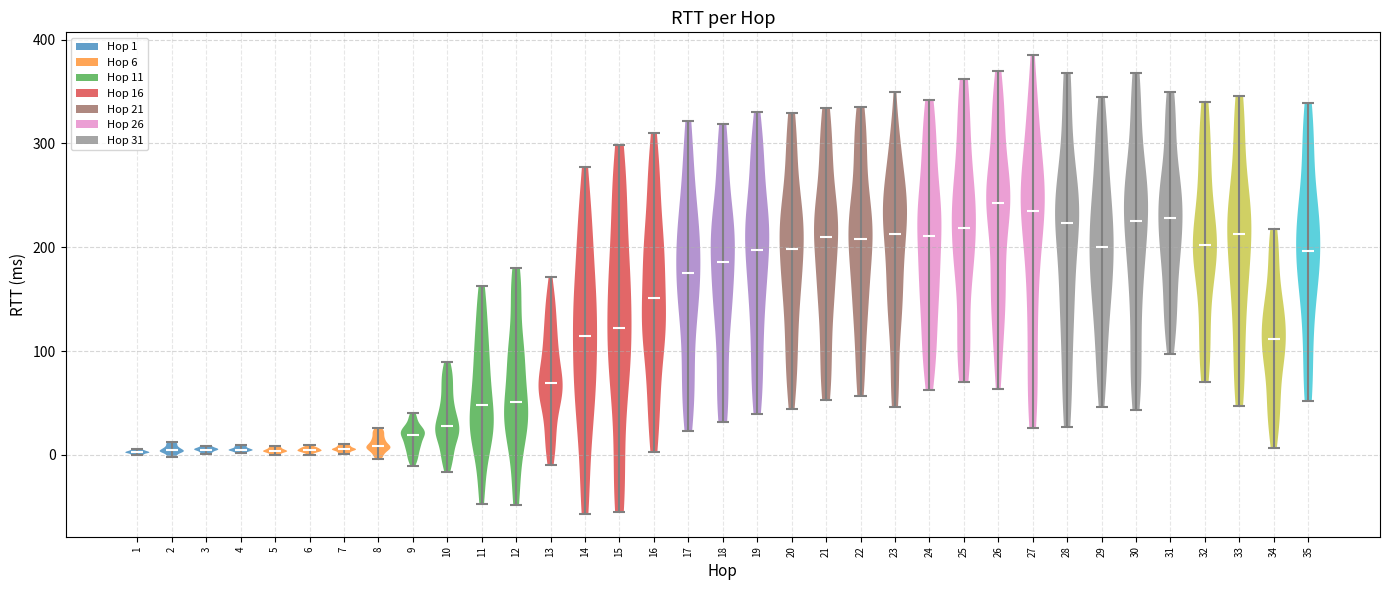

What is the lowest point the violin at x = 21 reaches on the y-axis? The values are not printed on the chart, so give them approximately, as read against the axis.

50